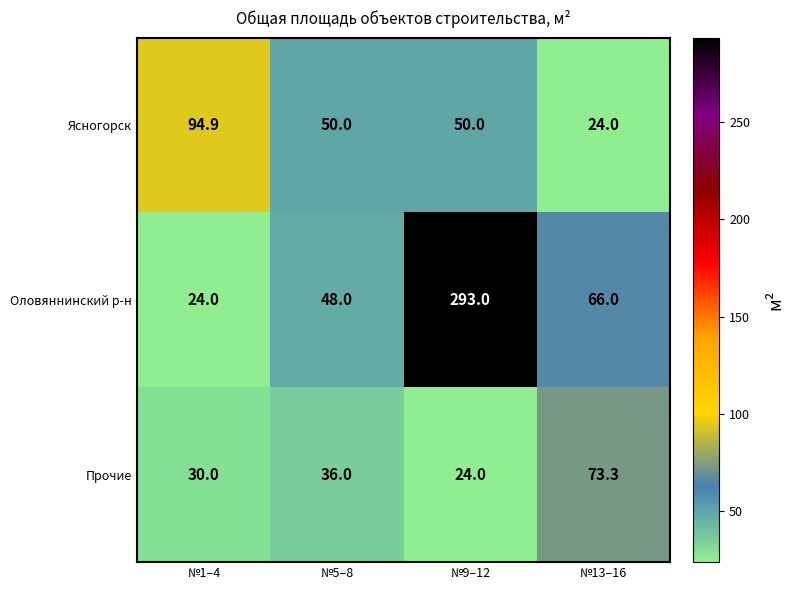

Read the Оловяннинский р-н value at №1–4.

24.0